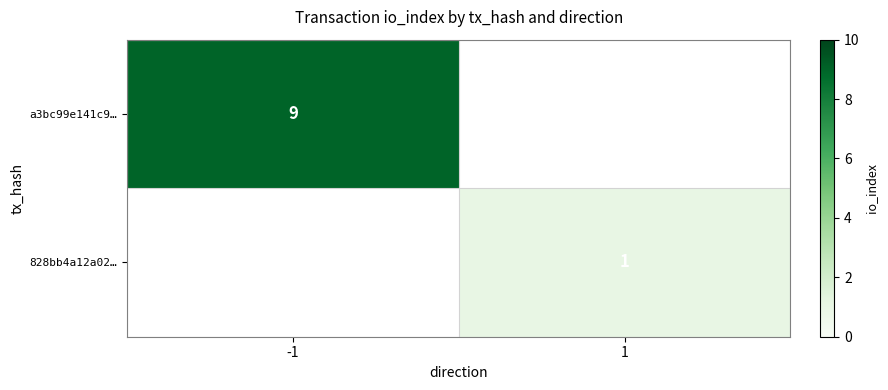

The value of a3bc99e141c9… at -1 is 9. True or false?

True